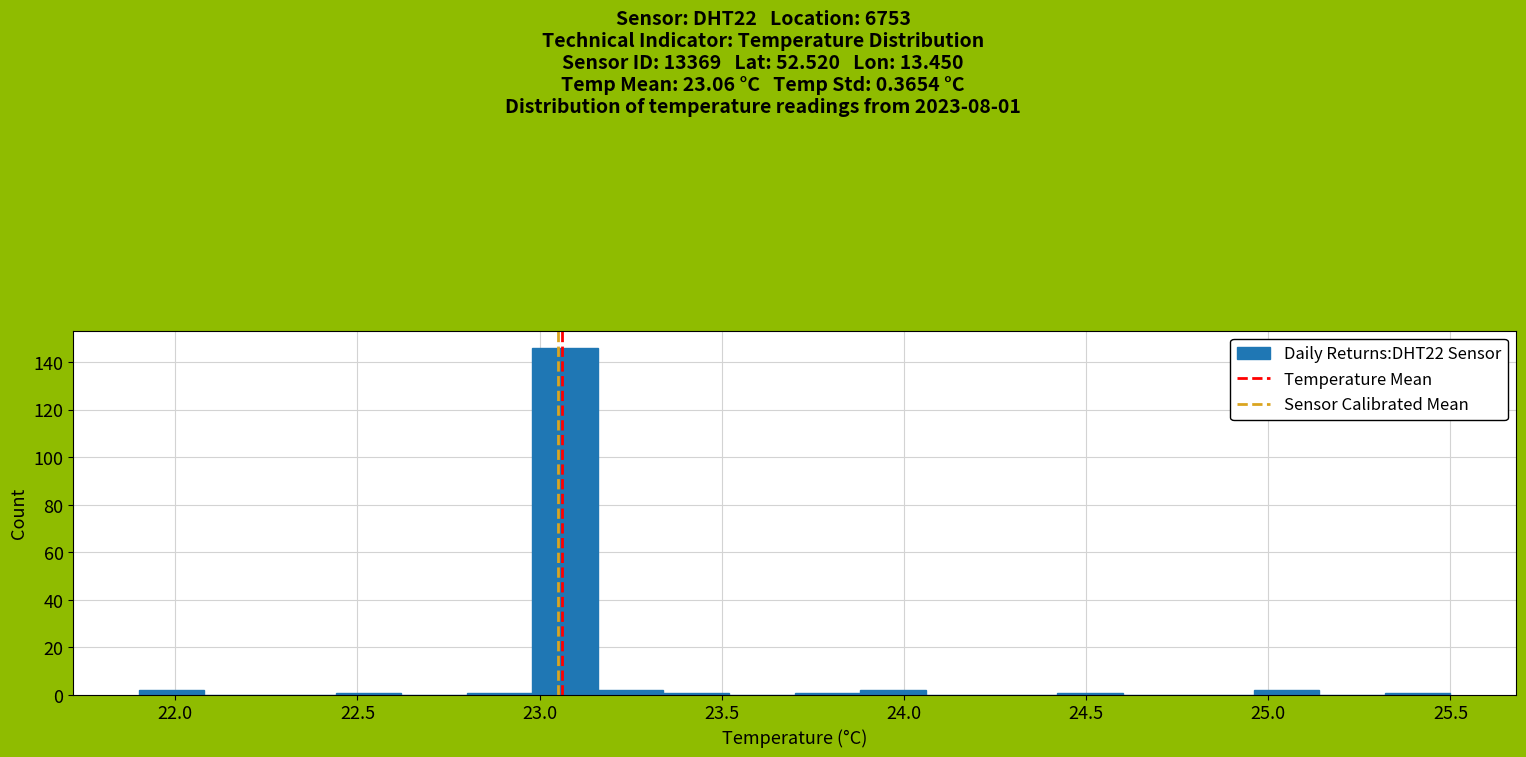

Read against the x-axis, roughly where is the centre of the tallest bar?

23.05